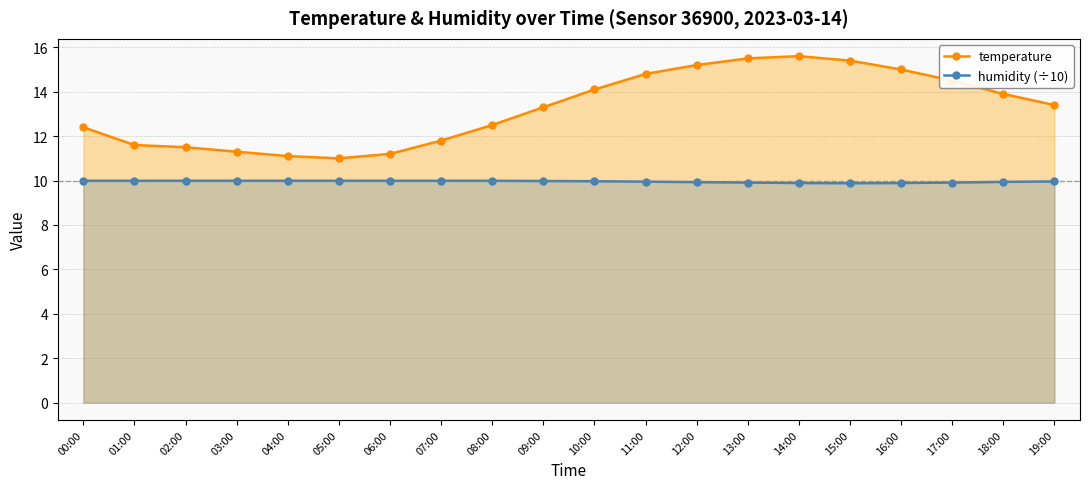

List the labels in order of temperature value, smallest first.

05:00, 04:00, 06:00, 03:00, 02:00, 01:00, 07:00, 00:00, 08:00, 09:00, 19:00, 18:00, 10:00, 17:00, 11:00, 16:00, 12:00, 15:00, 13:00, 14:00